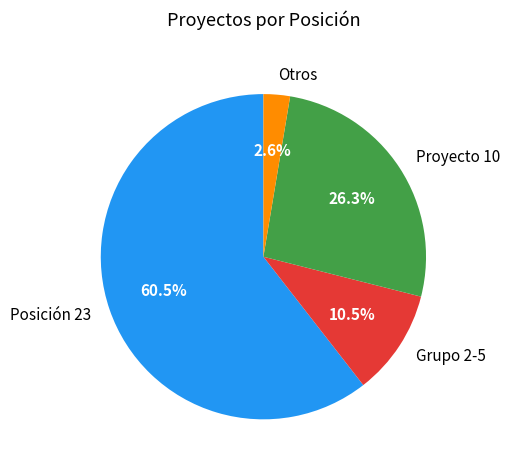

Combined, what portion of the pie is Grupo 2-5 and Posición 23?

71.1%